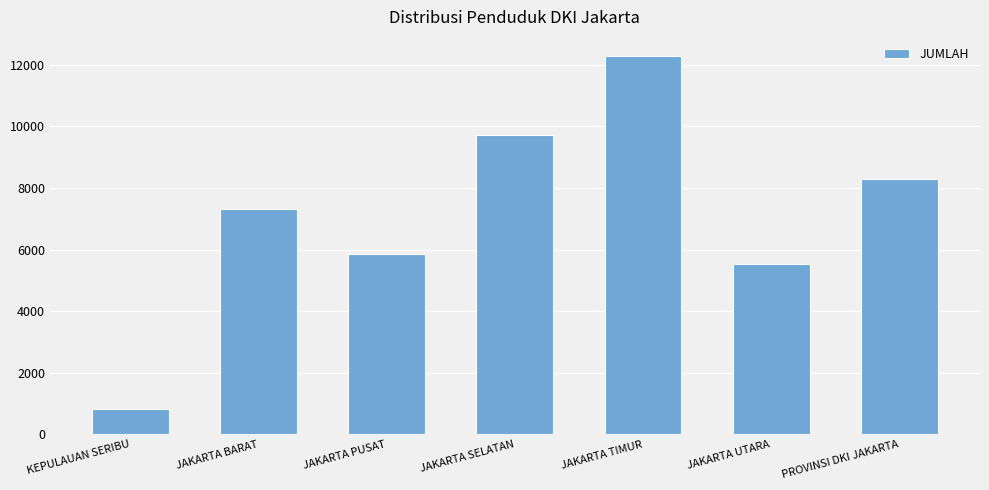

Count the number of data series in this chart.

1